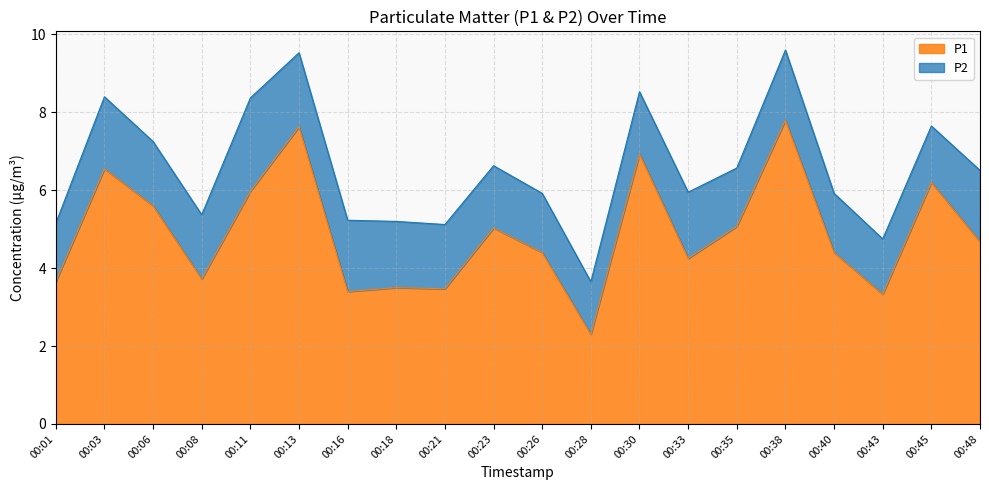

At which label does P1 first exceed 4?

00:03